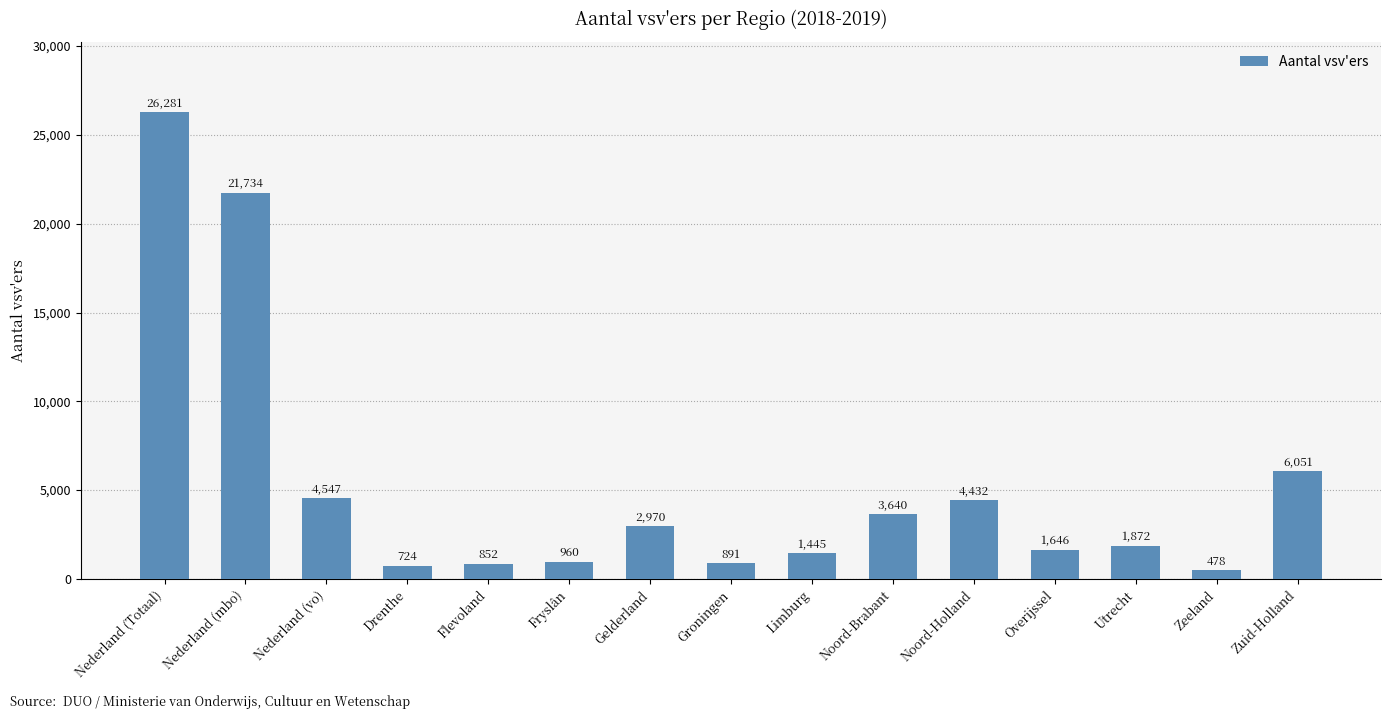

Rank the categories by value from highest to lowest.

Nederland (Totaal), Nederland (mbo), Zuid-Holland, Nederland (vo), Noord-Holland, Noord-Brabant, Gelderland, Utrecht, Overijssel, Limburg, Fryslân, Groningen, Flevoland, Drenthe, Zeeland